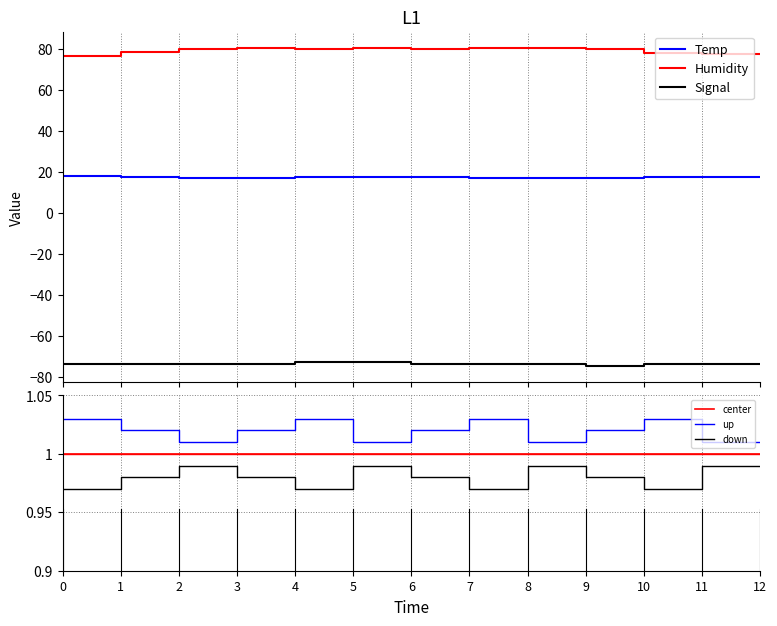

How many data points in Signal are above -74?

4